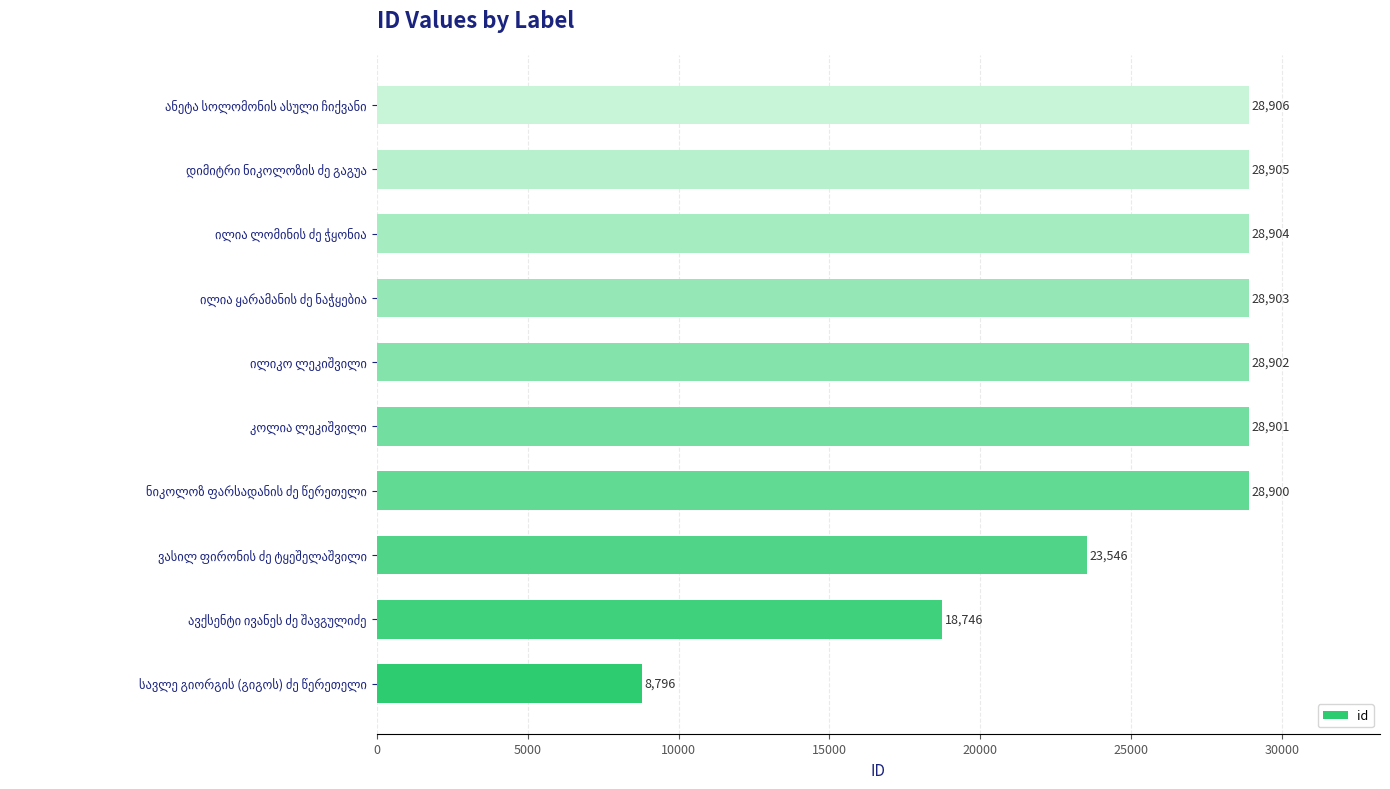

Count the number of data series in this chart.

1